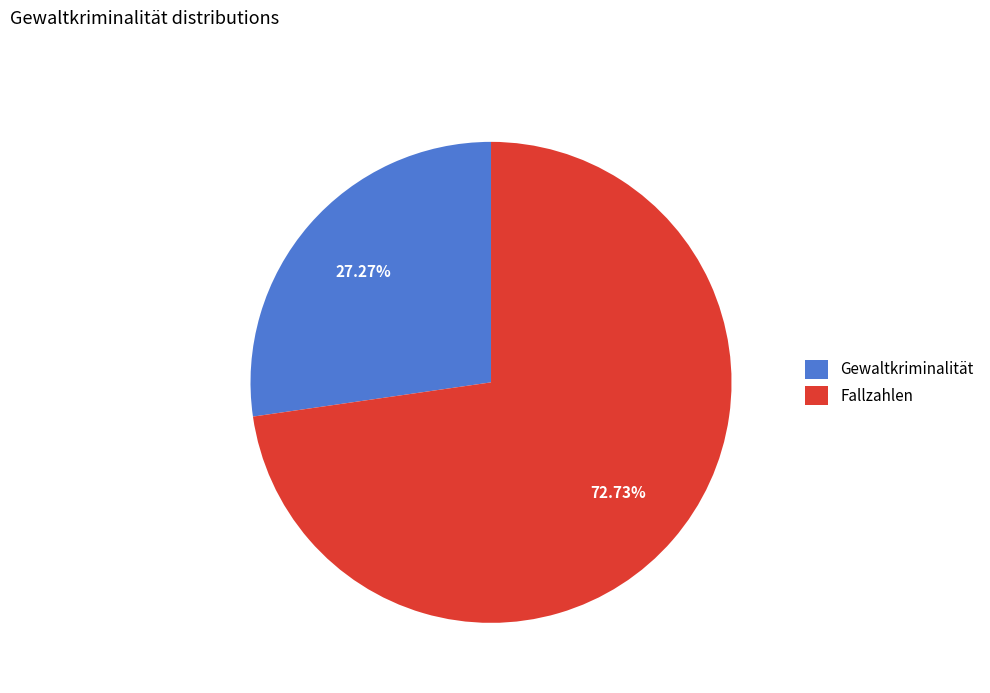

How many segments does this pie chart have?

2